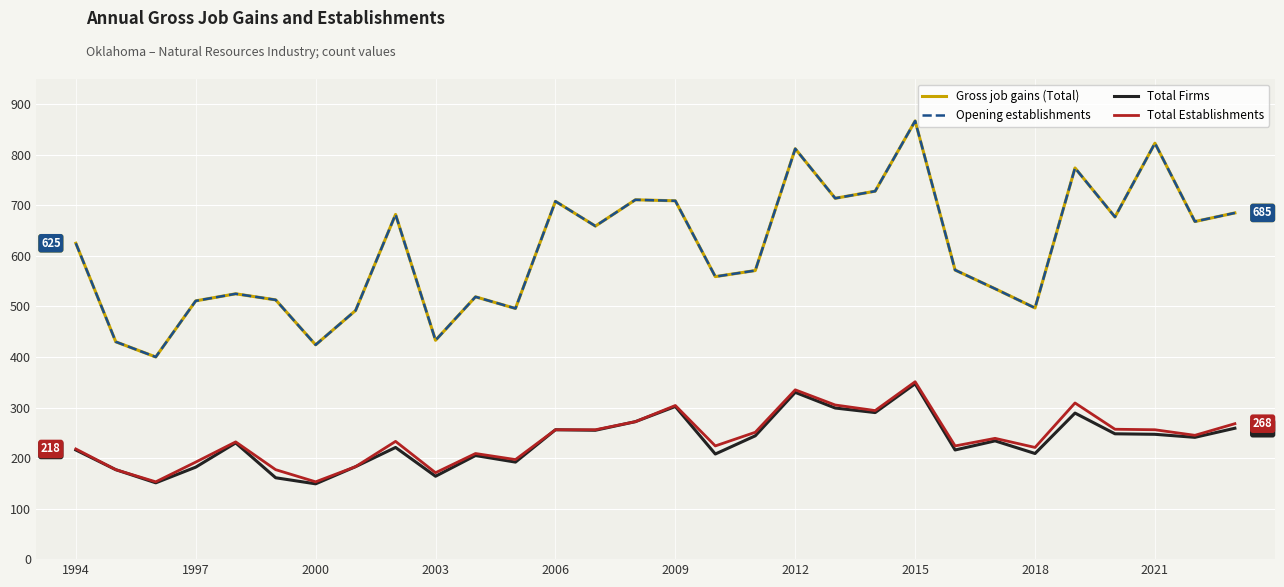

At how many categories does at least one series exceed 442?

26